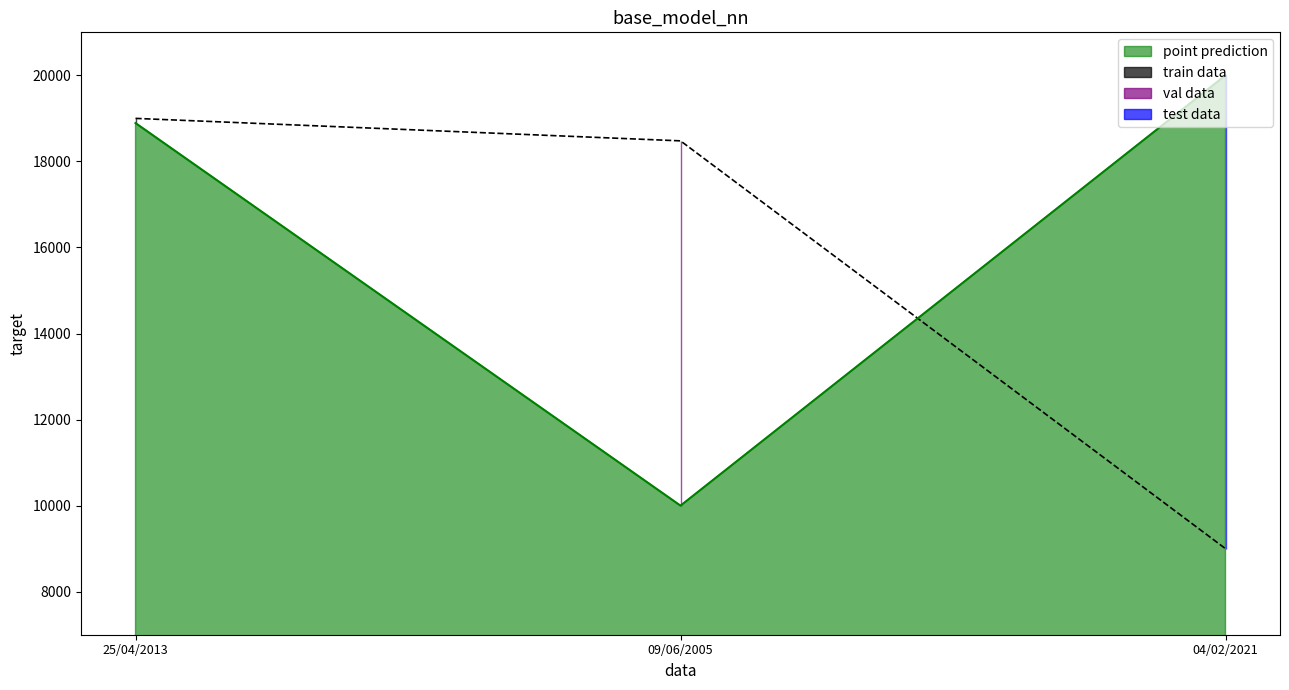

List the labels in order of point prediction value, smallest first.

09/06/2005, 25/04/2013, 04/02/2021